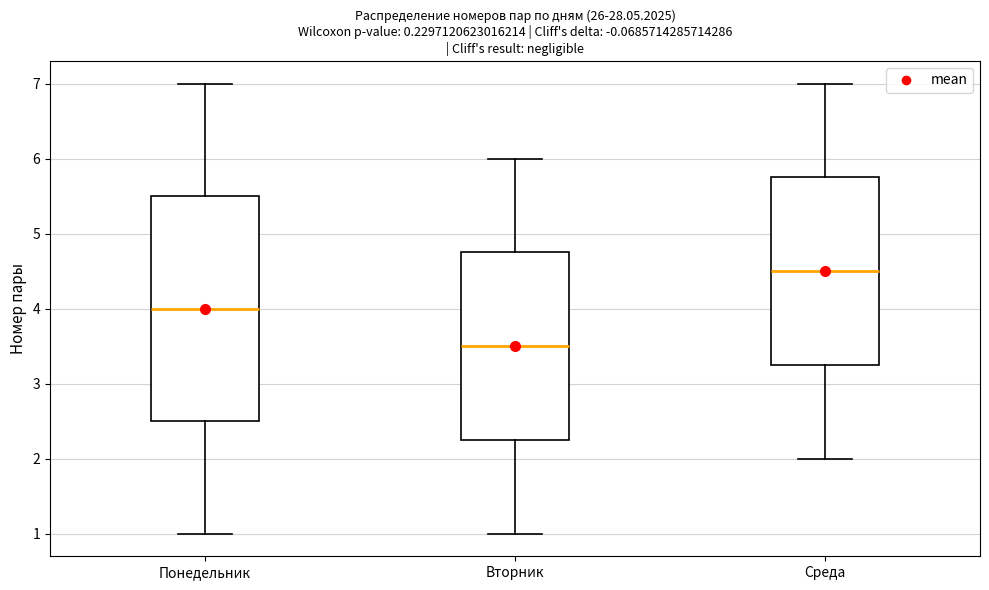

Reading left to right, read every box against the y-axis: the position of its median line, the range the box covers, and the ends of its whiskers. The values are not printed on the chart, so give them approximately, as read against the axis.

Понедельник: median 4.0, box 2.5 to 5.5, whiskers 1.0 to 7.0
Вторник: median 3.5, box 2.3 to 4.8, whiskers 1.0 to 6.0
Среда: median 4.5, box 3.3 to 5.8, whiskers 2.0 to 7.0